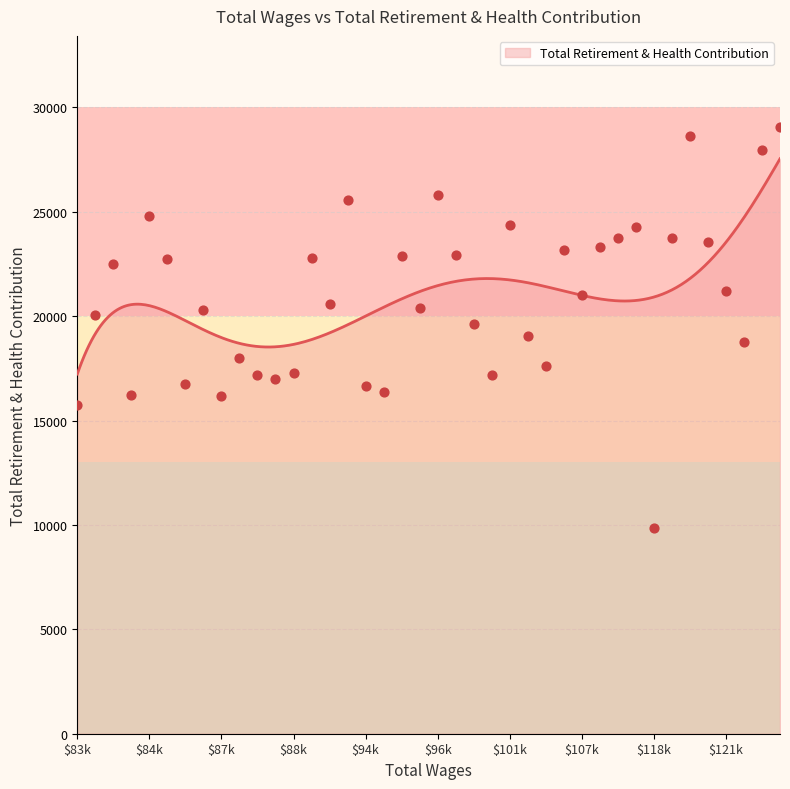

What is the ratio of the value at 83867 to the value at 145501?

0.7